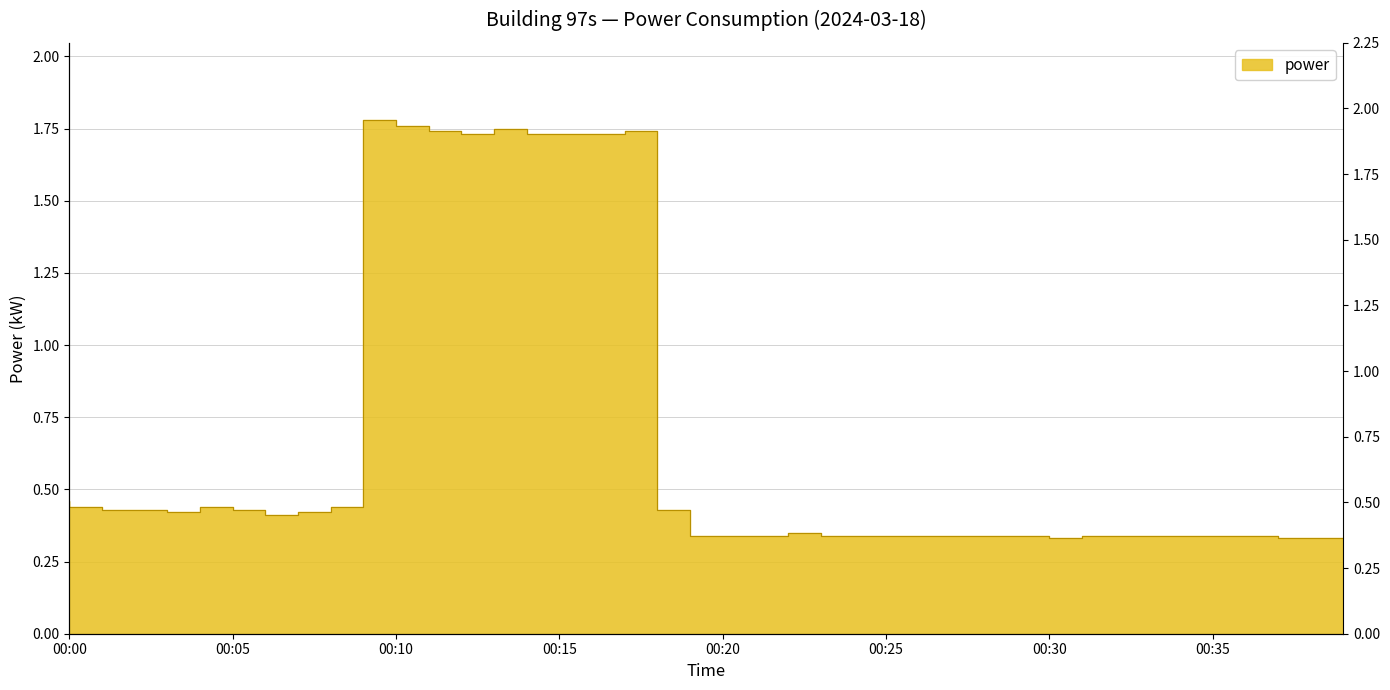

What is the value of the 11th point from the left?

1.8